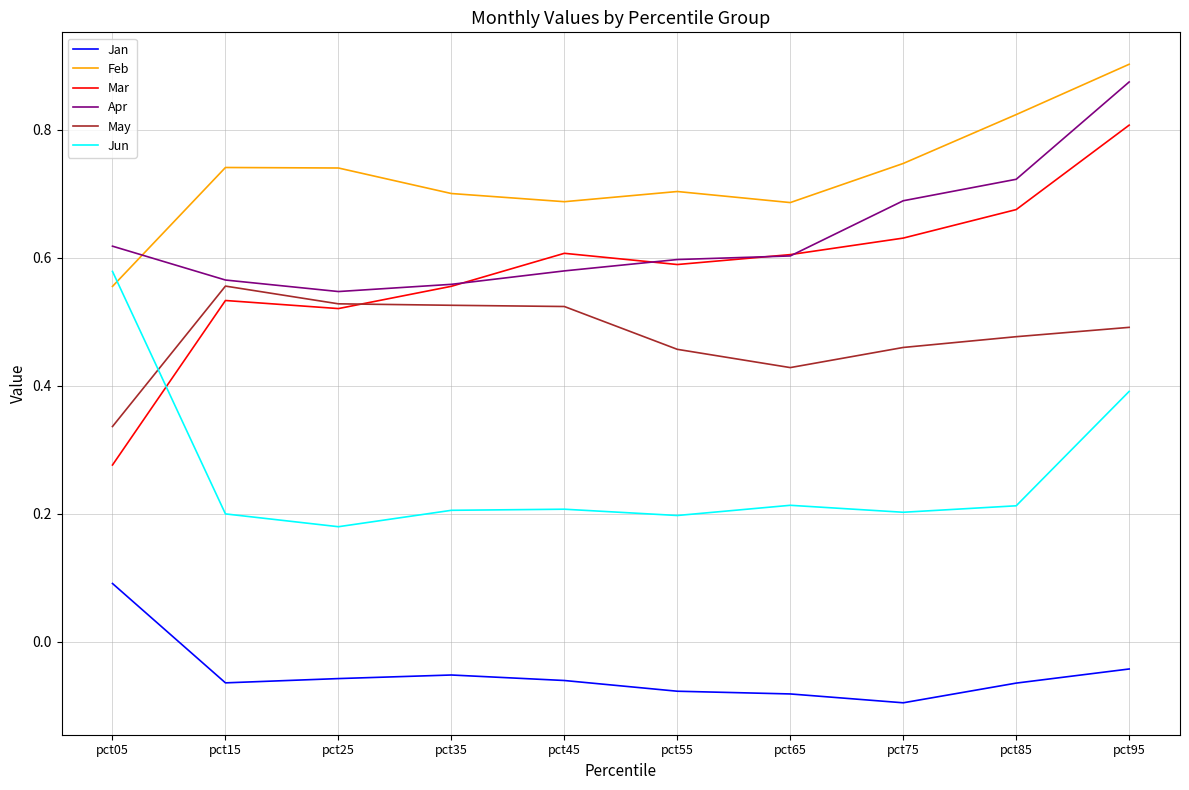

The value of Apr at pct75 is 1.2. True or false?

False